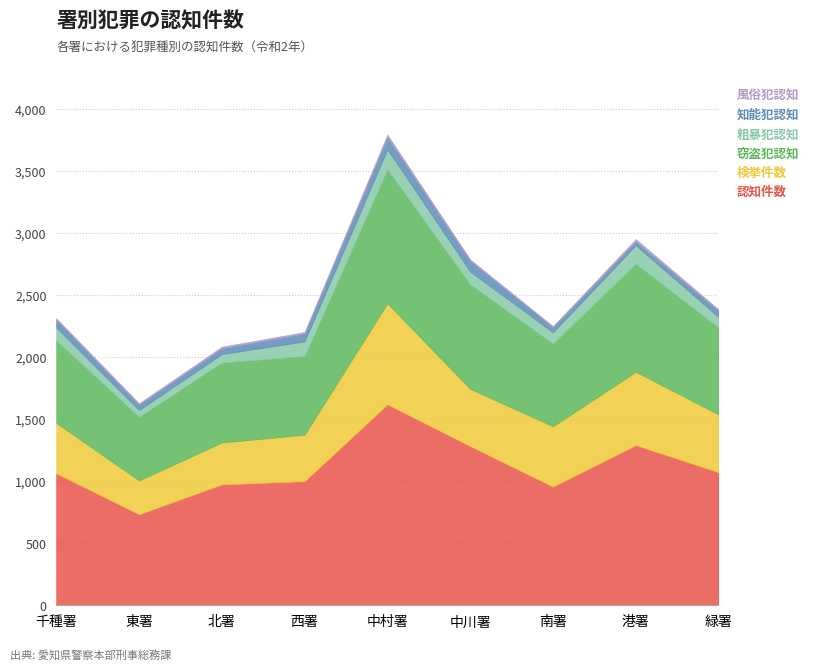

Read the 窃盗犯認知 value at 中川署, to the nearest 50.

850